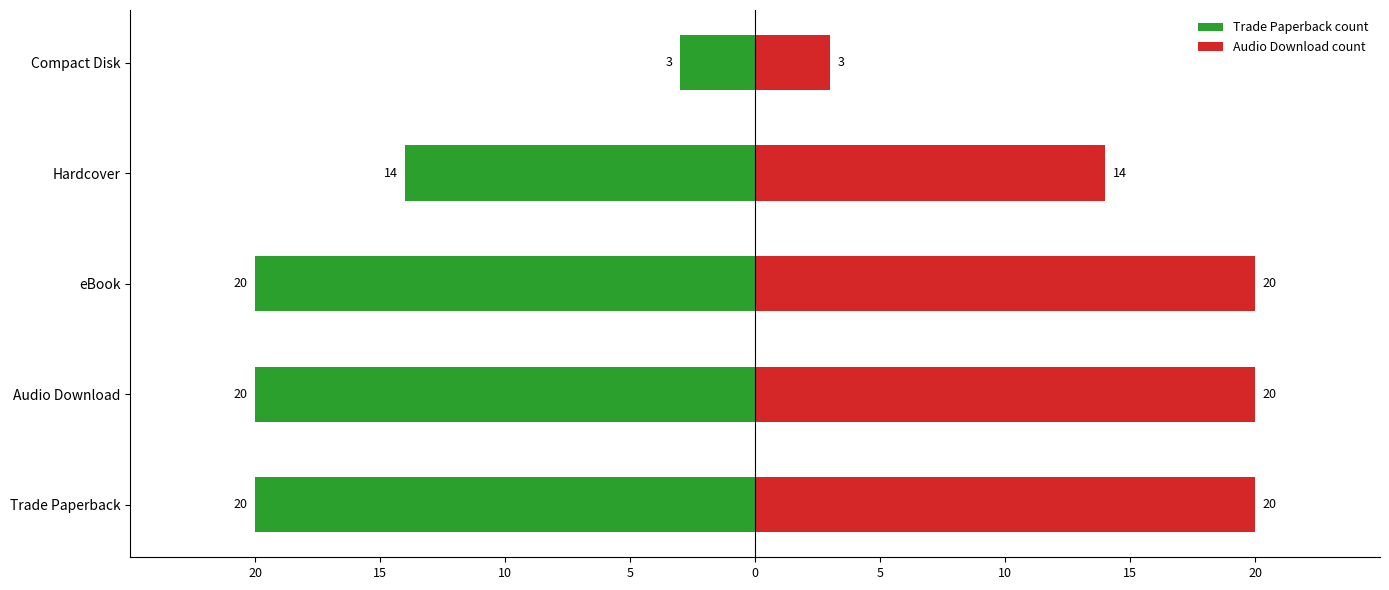

How many data points in Trade Paperback count are above -20?

2